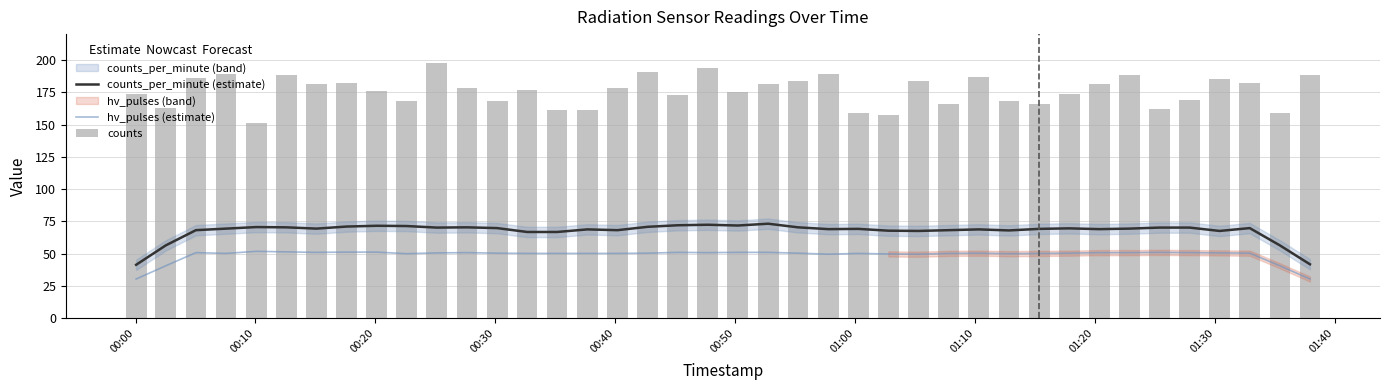

The value of counts at 33 is 53.7. True or false?

False